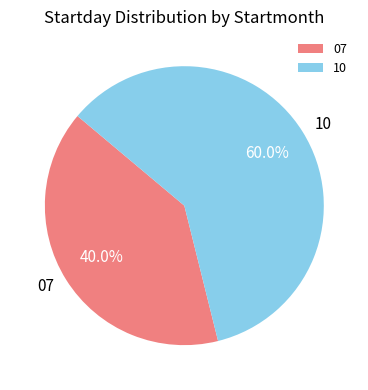

Does 10 represent more than half of the total?

Yes